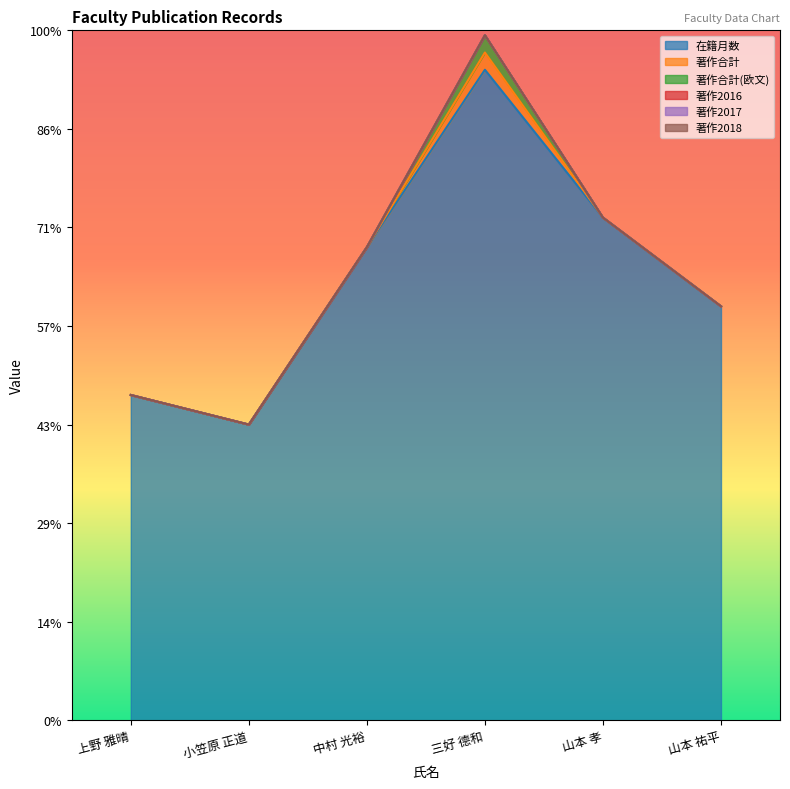

Does the chart display data point markers on the line(s)?

No